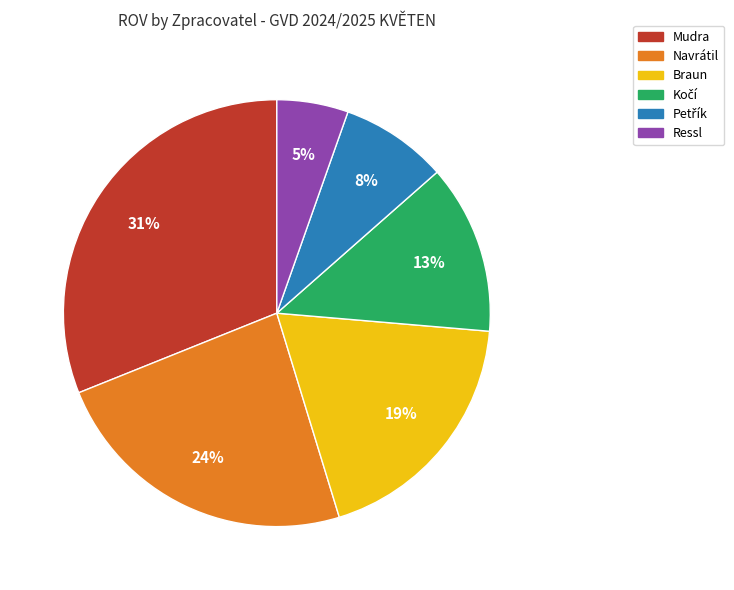

What percentage is the Braun slice, to the nearest percent?

19%